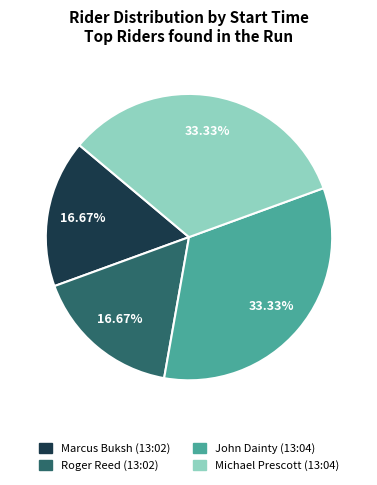

To the nearest percent, what portion does Roger Reed (13:02) represent?

17%